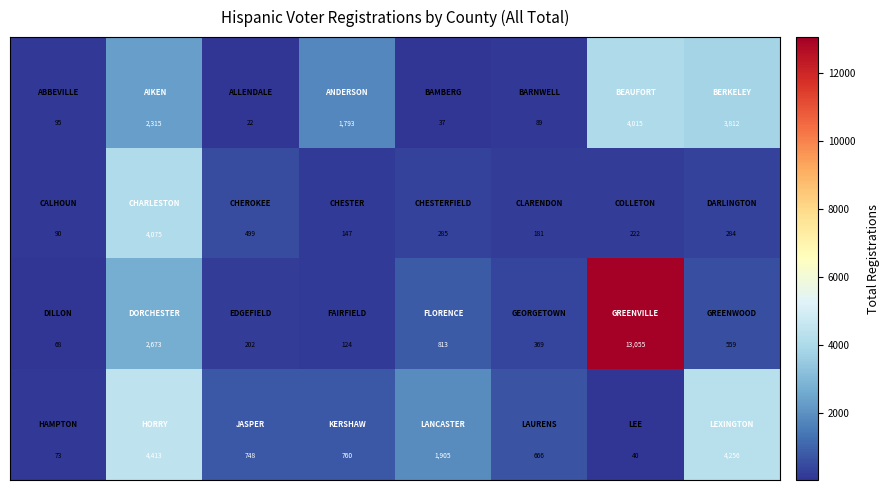

At how many categories does at least one series exceed 2492?

3